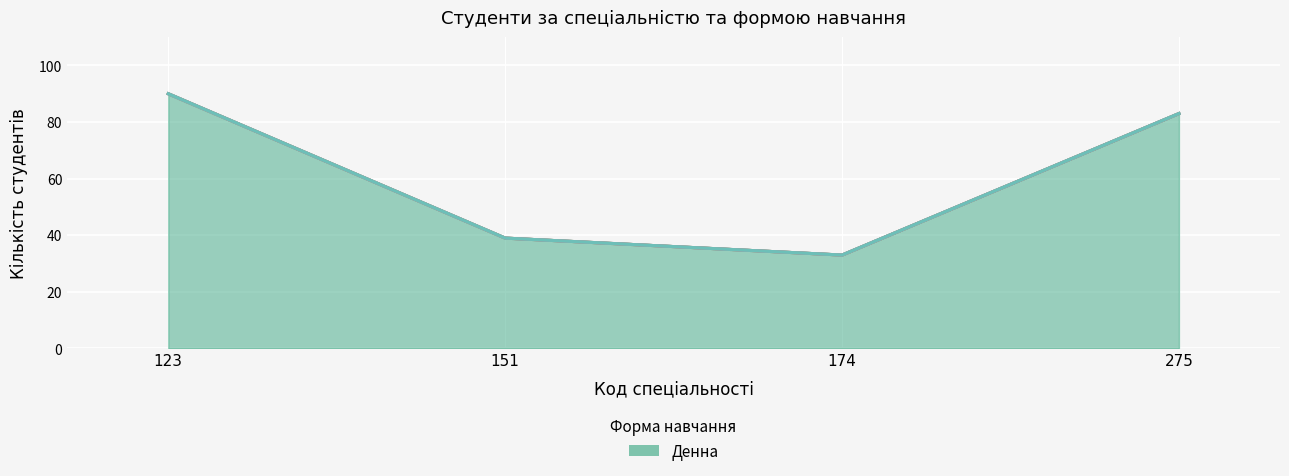

What is the maximum value shown in the chart?

90